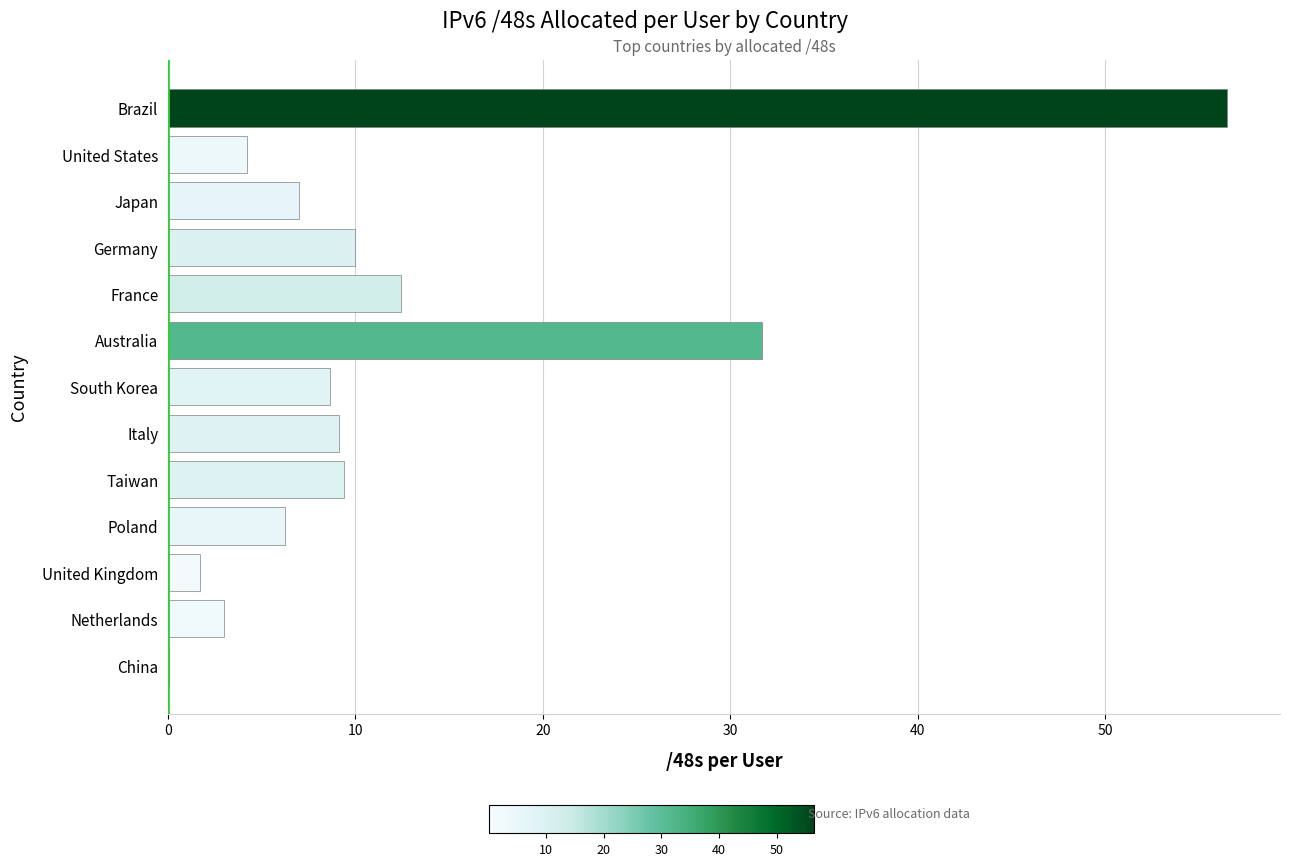

The chart shows a value of 56.5 at Brazil. True or false?

True